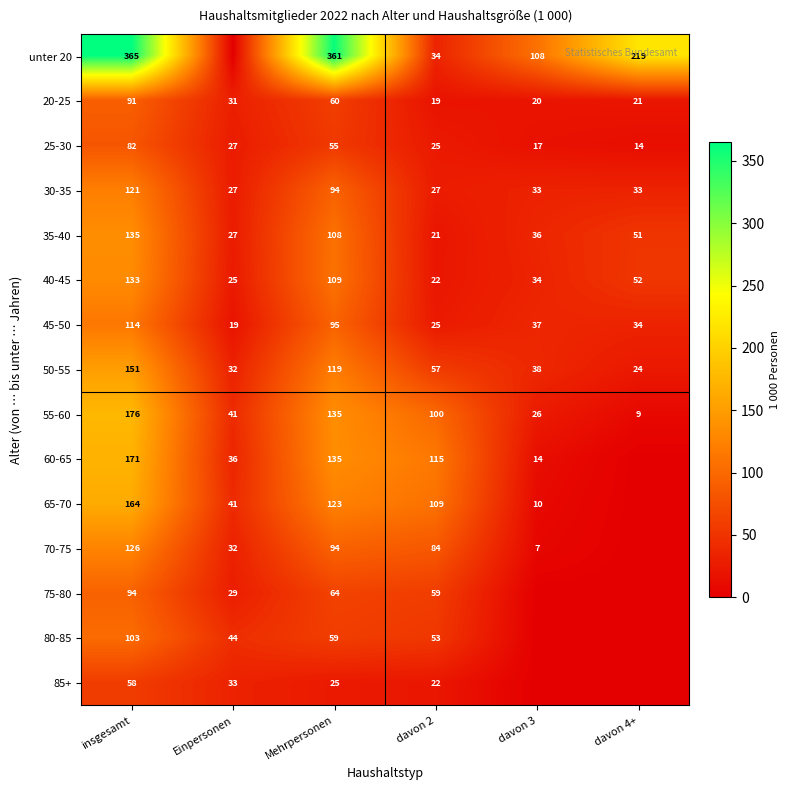

Which category has the highest value in the 40-45 series?

insgesamt